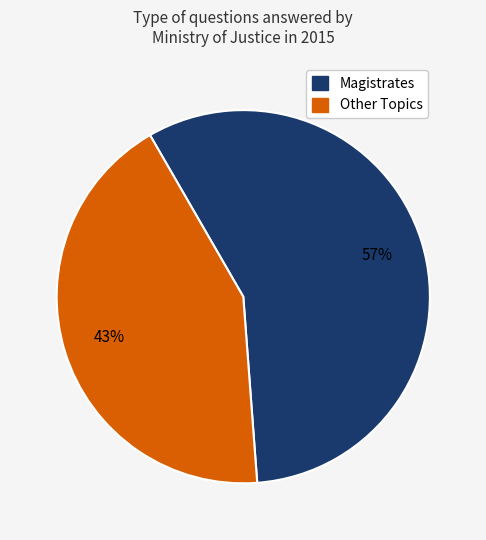

Is there a majority slice in this chart?

Yes